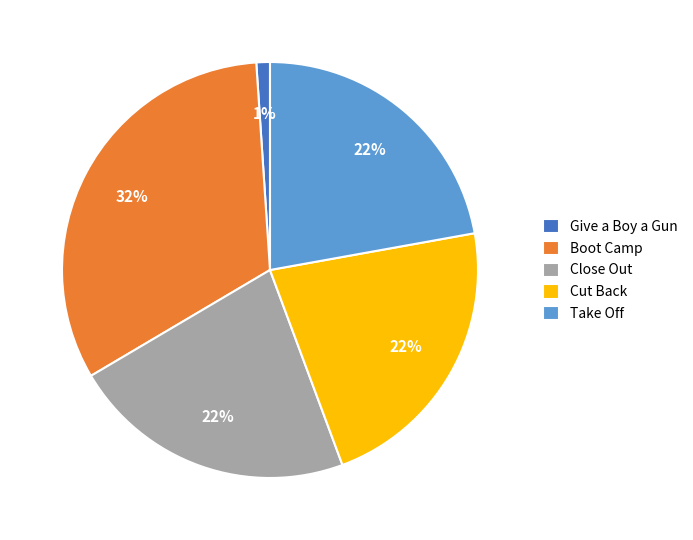

Count the number of slices in the pie.

5